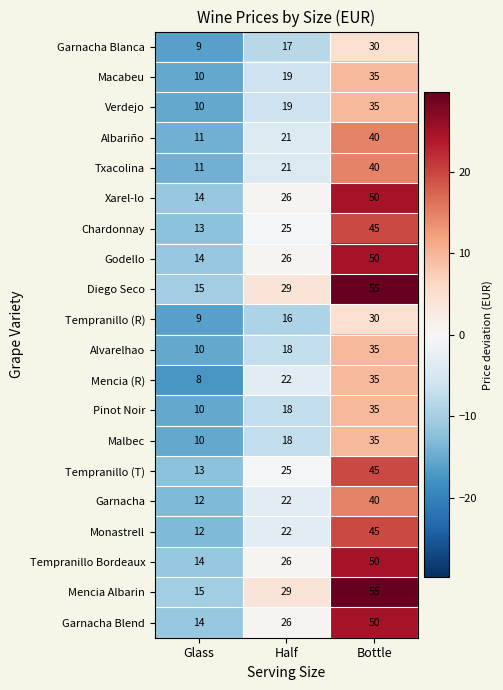

Is the value of Garnacha at Bottle greater than the value of Mencia Albarin at Bottle?

No